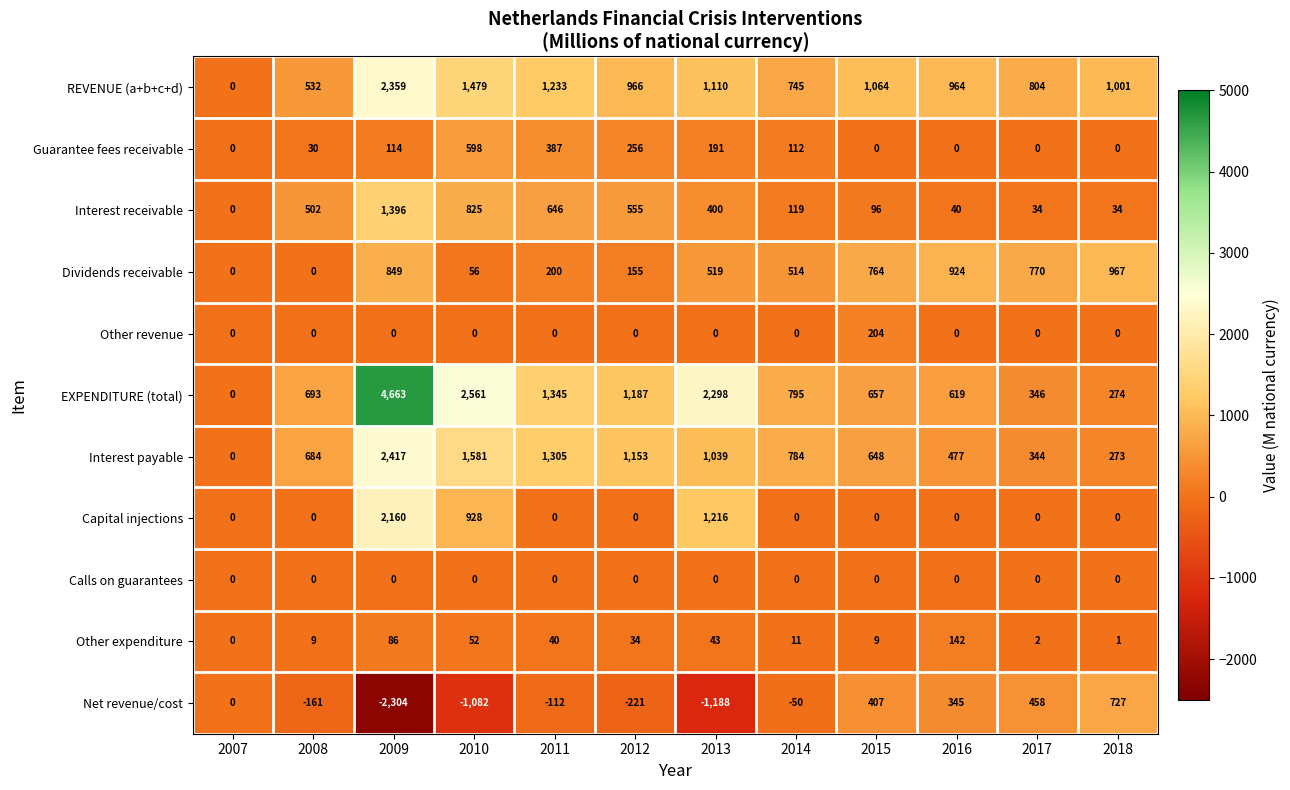

The value of EXPENDITURE (total) at 2016 is 346. True or false?

False